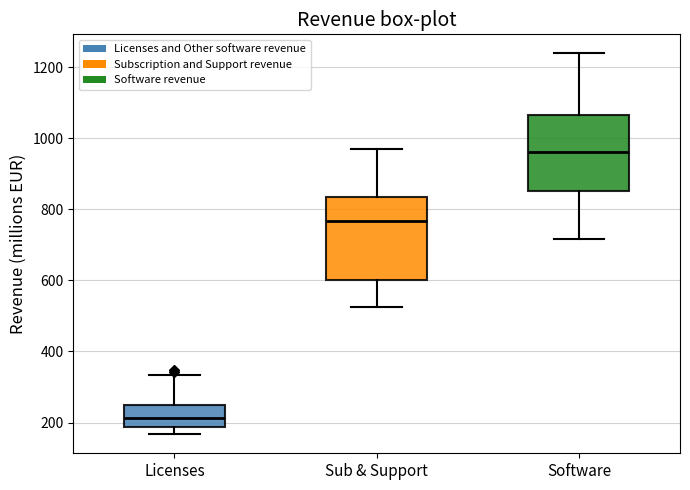

Which box's median line is the lowest?

Licenses